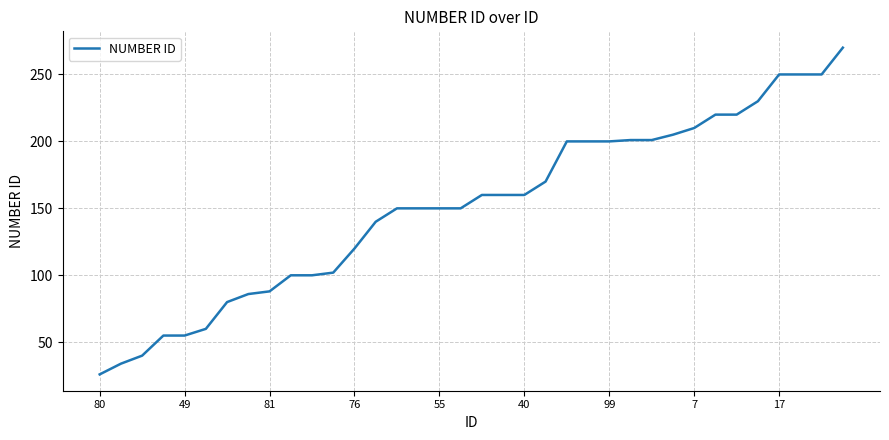

What is the difference between the maximum and minimum values?

244